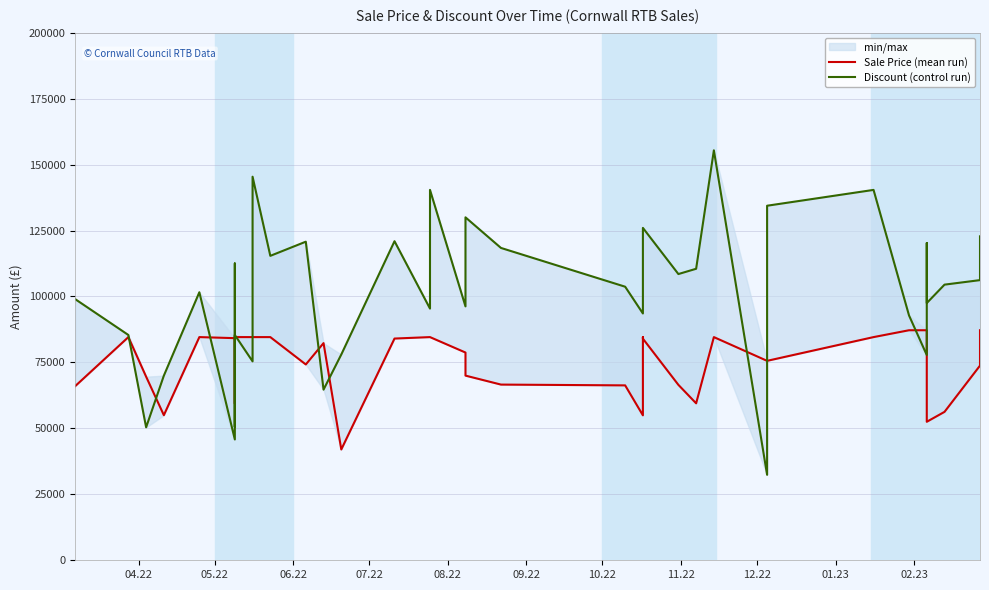

Reading left to right, transcribe all the data shown in this chart.

Sale Price (mean run): 66000.0	84600.0	69600.0	55000.0	84600.0	84200.0	84600.0	81480.0	59400.0	84600.0	84600.0	84600.0	84600.0	74229.0	82320.0	42000.0	84050.0	84600.0	84600.0	78750.0	70000.0	66600.0	66300.0	54945.0	84600.0	84600.0	84000.0	66500.0	59500.0	84600.0	75600.0	75600.0	84600.0	87200.0	87200.0	64750.0	52500.0	56262.5	73800.0	87200.0
Discount (control run): 99000.0	85400.0	50400.0	70000.0	101600.0	45800.0	50400.0	112520.0	50600.0	85400.0	75400.0	145400.0	115400.0	120771.0	64680.0	78000.0	120950.0	95400.0	140400.0	96250.0	130000.0	118400.0	103700.0	93555.0	95400.0	95400.0	126000.0	108500.0	110500.0	155400.0	32400.0	134400.0	140400.0	92800.0	77800.0	120250.0	97500.0	104487.5	106200.0	122800.0